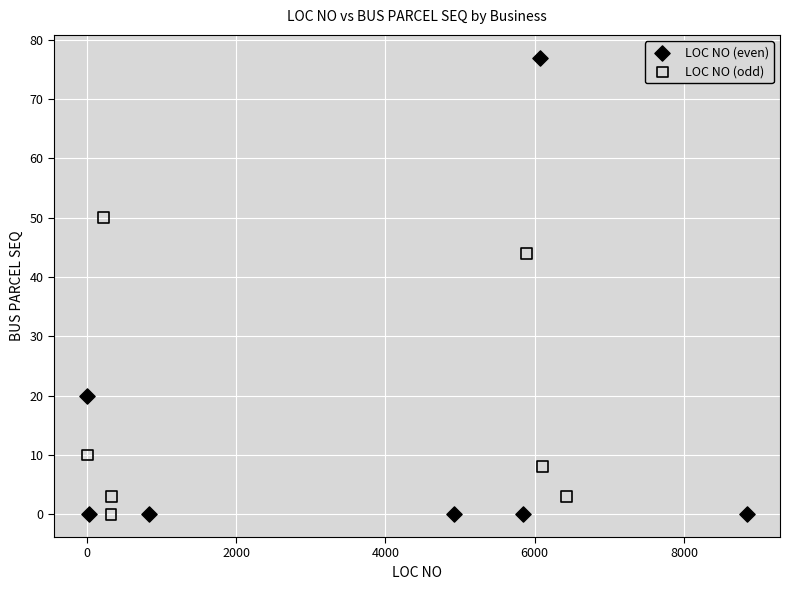

Which series has the largest Y range (max minus min)?

LOC NO (even)